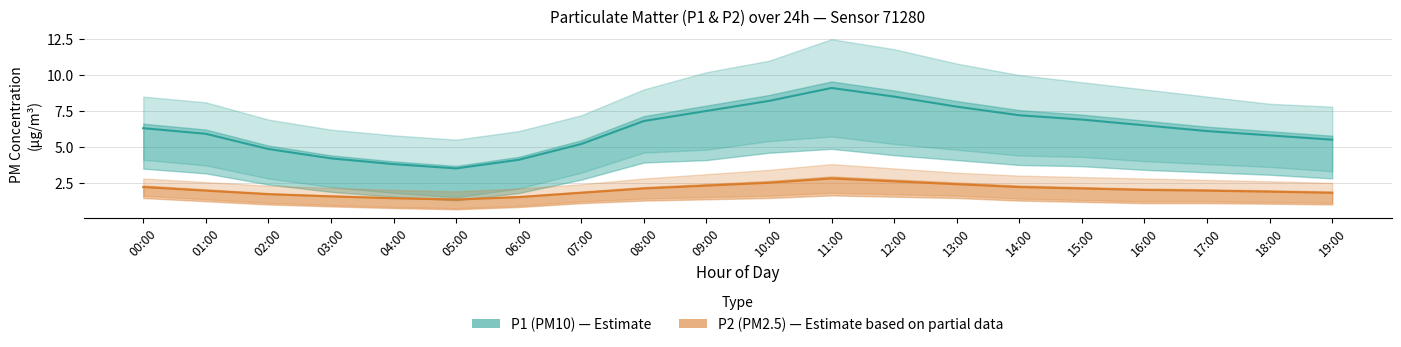

How many interior local peaks does the P2 (PM2.5) series have?

1